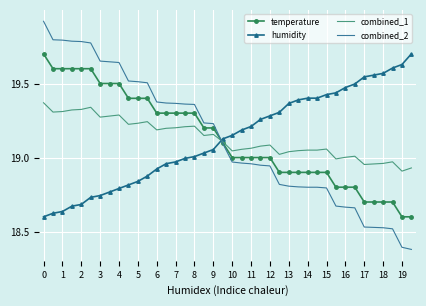

Rank the series by their average value, from lowest to highest.

combined_2, temperature, combined_1, humidity